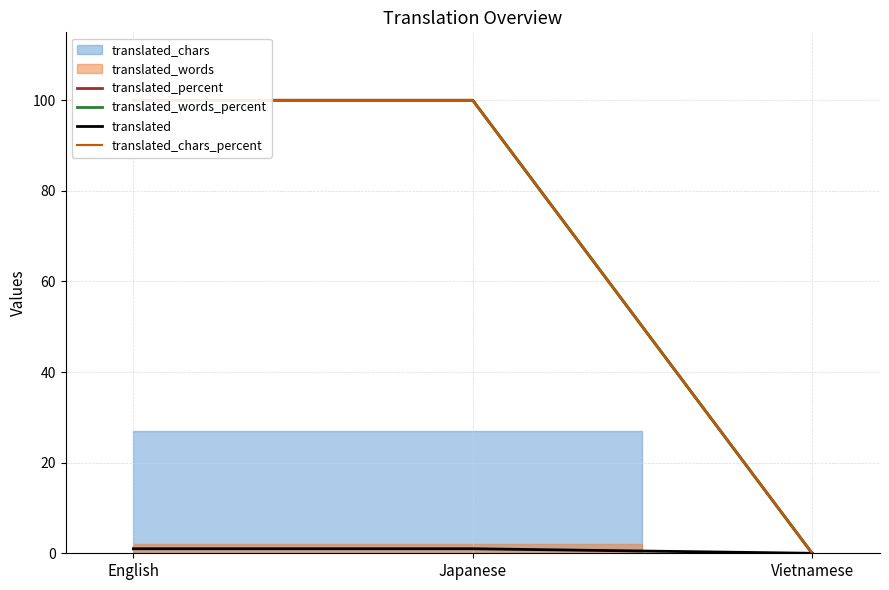

Which category has the highest value across all series?

English